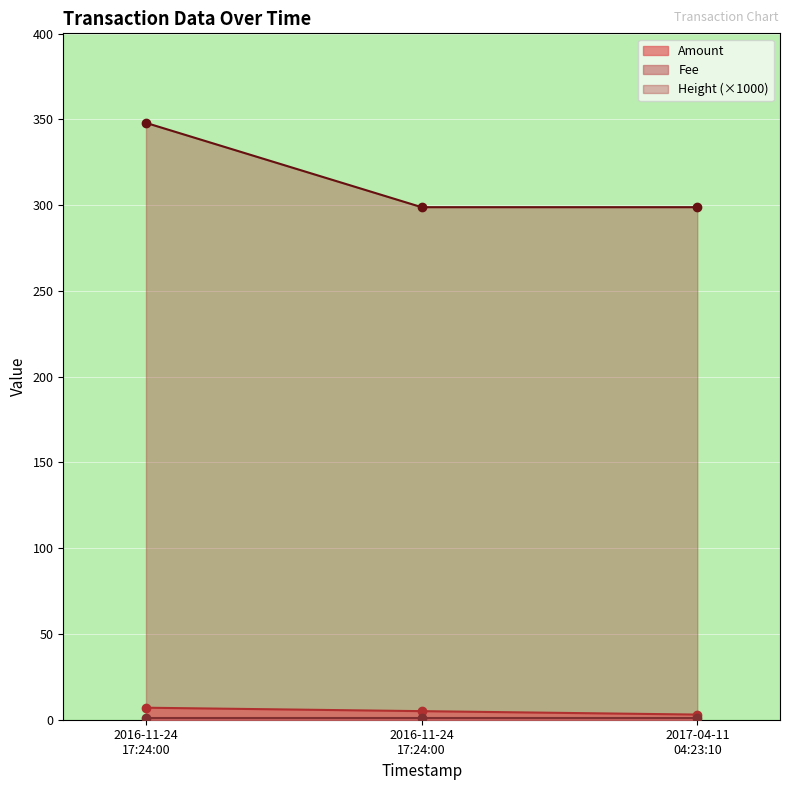

What is the sum of all Amount values?

15.0